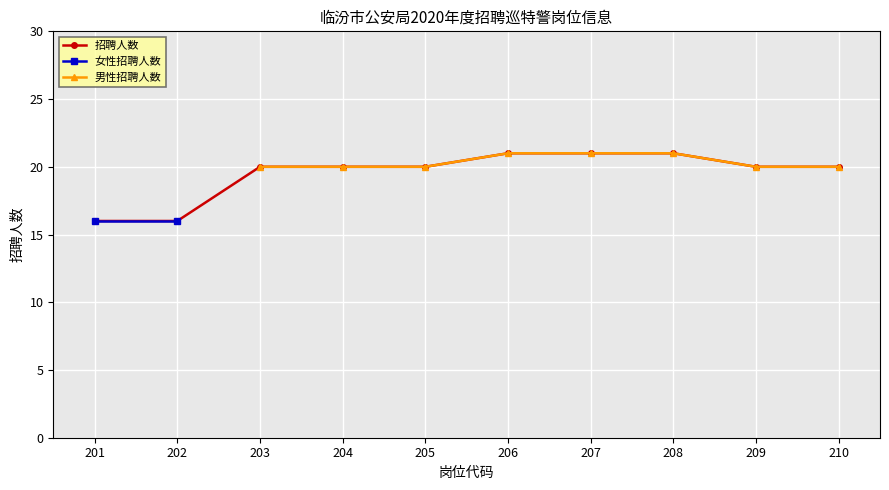

Which has a higher value, 208 or 207?

208